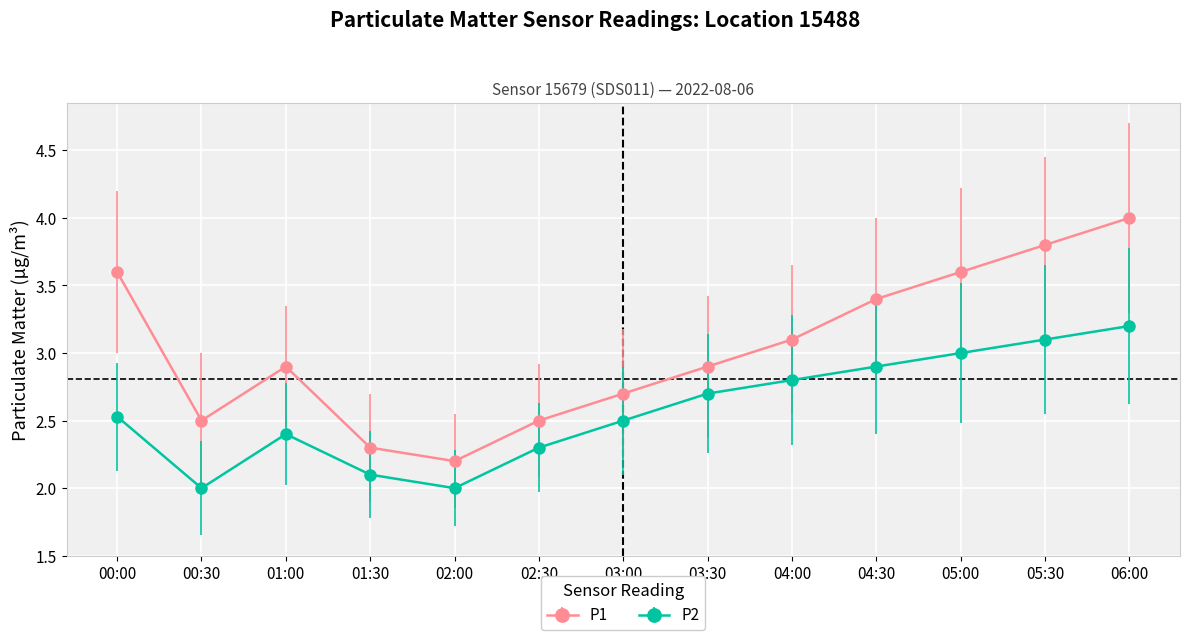

List the series in order of their peak value, highest first.

P1, P2